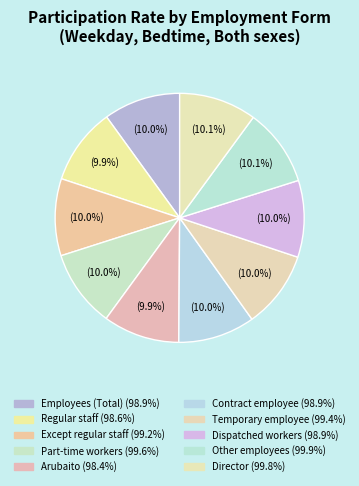

How many segments does this pie chart have?

10